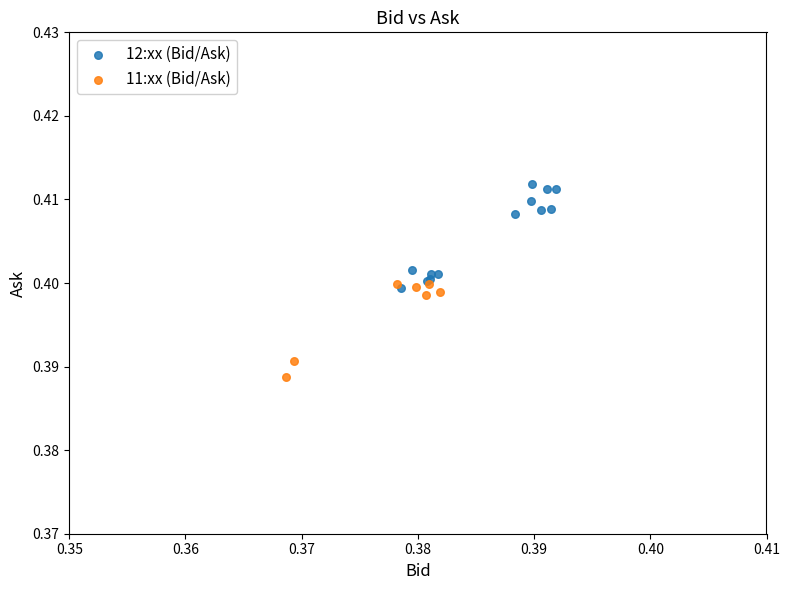

Which series has the widest spread of Y values?

12:xx (Bid/Ask)